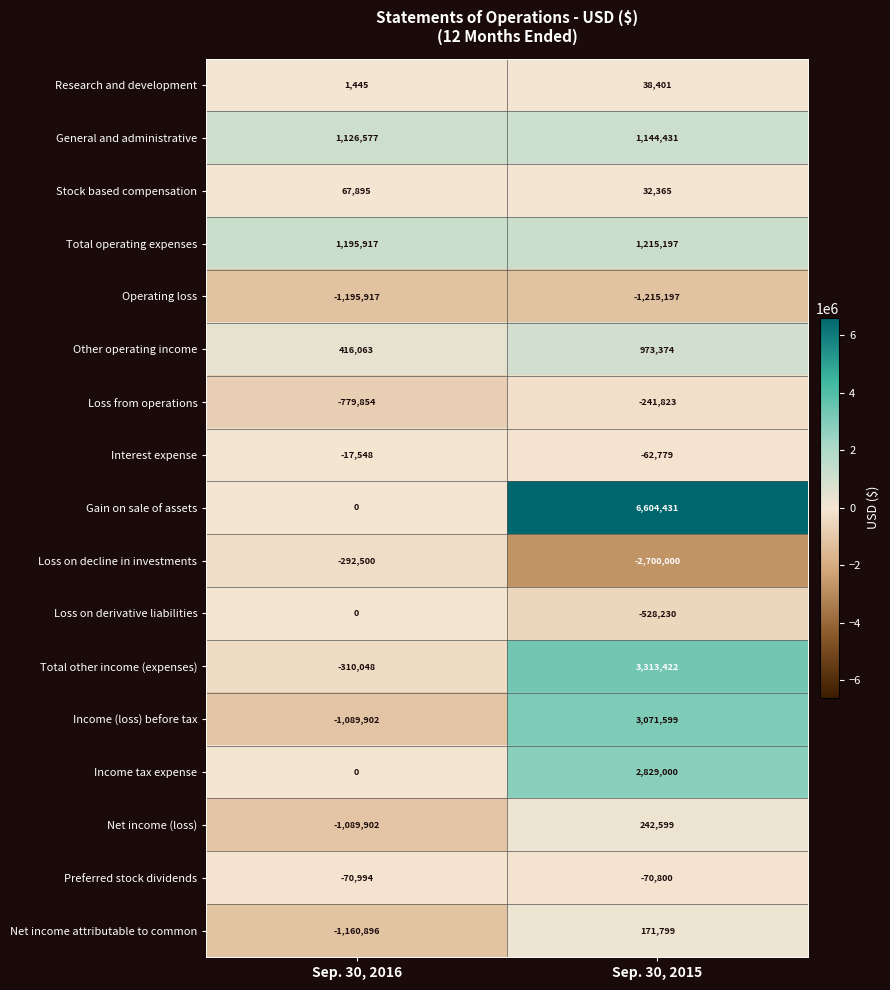

What is the approximate value of Preferred stock dividends at Sep. 30, 2016?

-70994